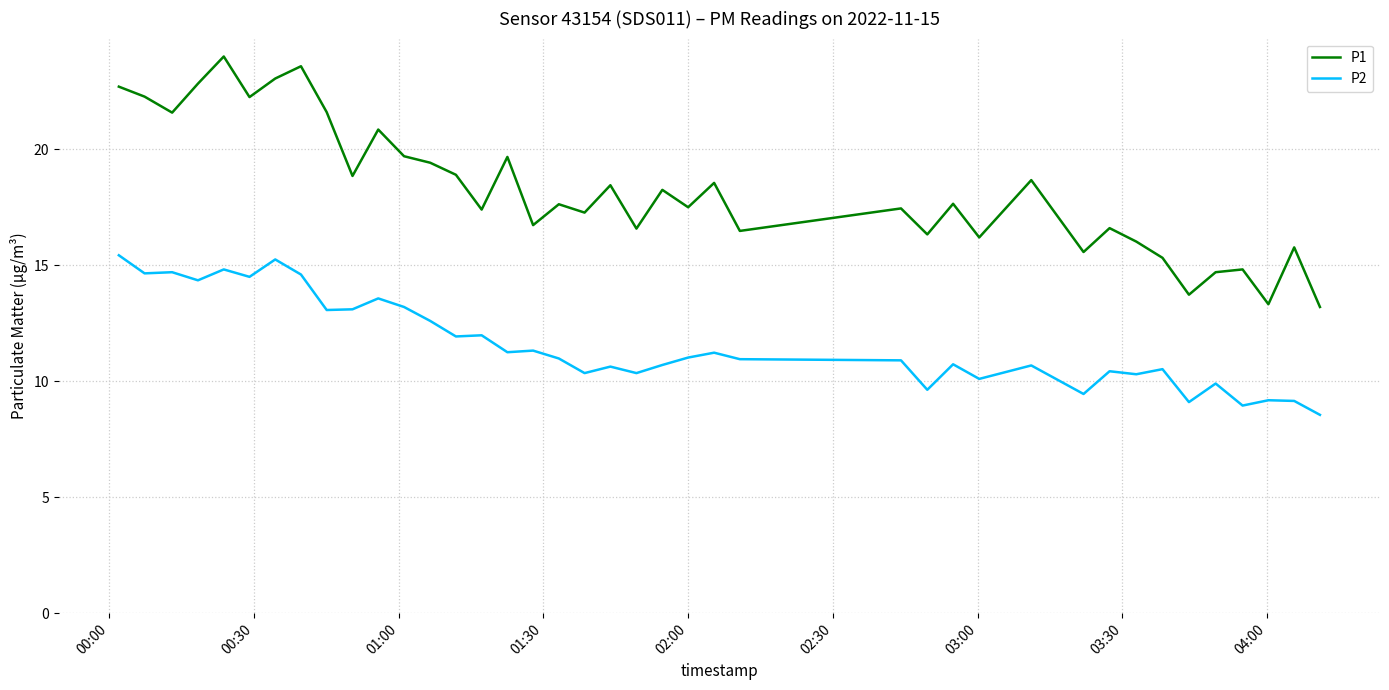

What is the maximum value for P1?

24.0